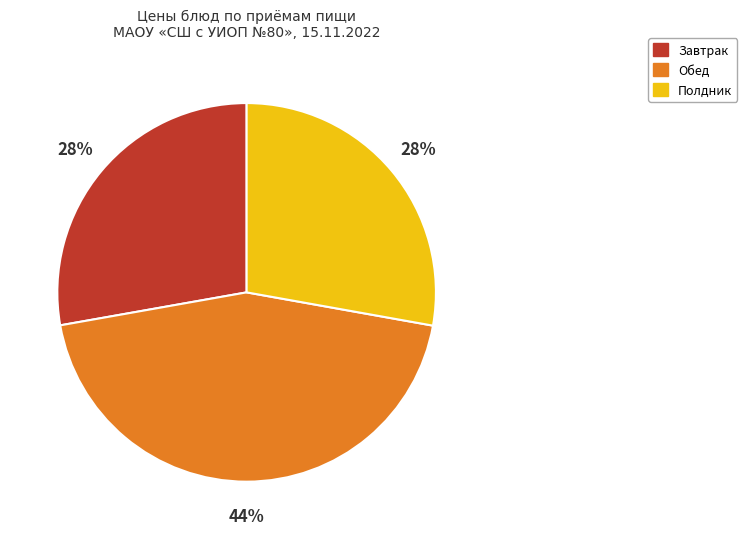

To the nearest percent, what is the average slice percentage?

33%